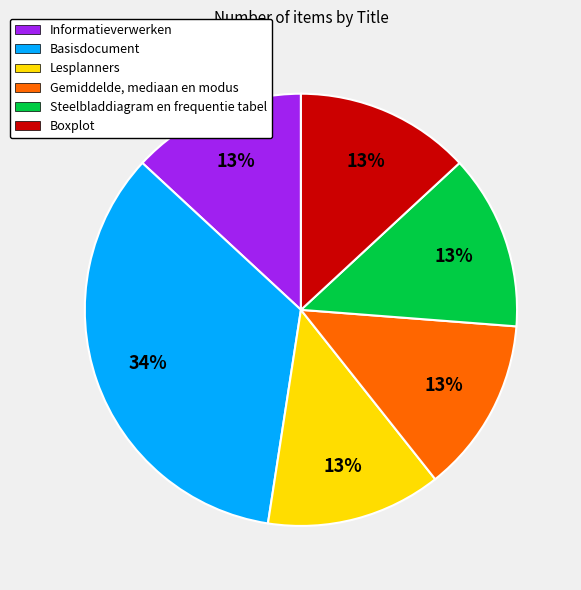

True or false: Steelbladdiagram en frequentie tabel accounts for 13% of the total.

True